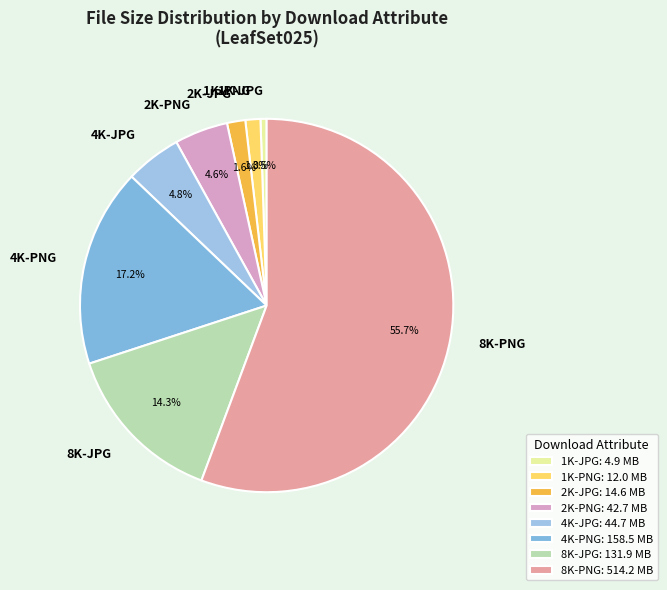

To the nearest percent, what is the difference between the largest and smallest slice percentages?

55%